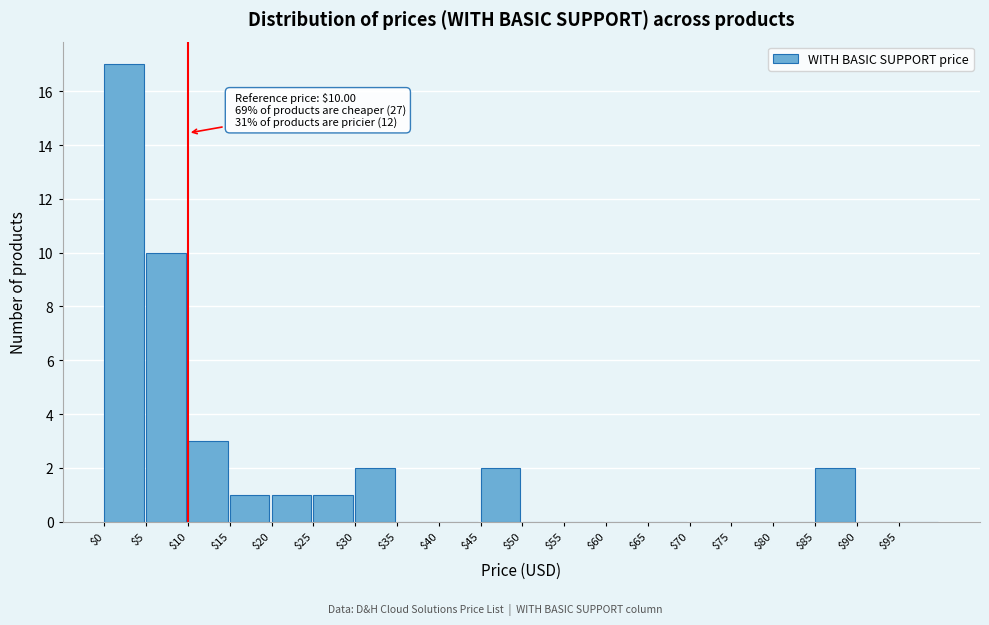

Which range on the x-axis has the tallest bar?

0 to 5